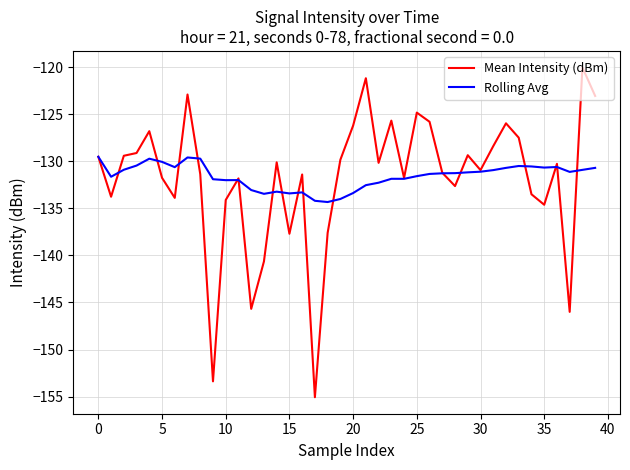

What is the average value of the Rolling Avg series?

-131.6